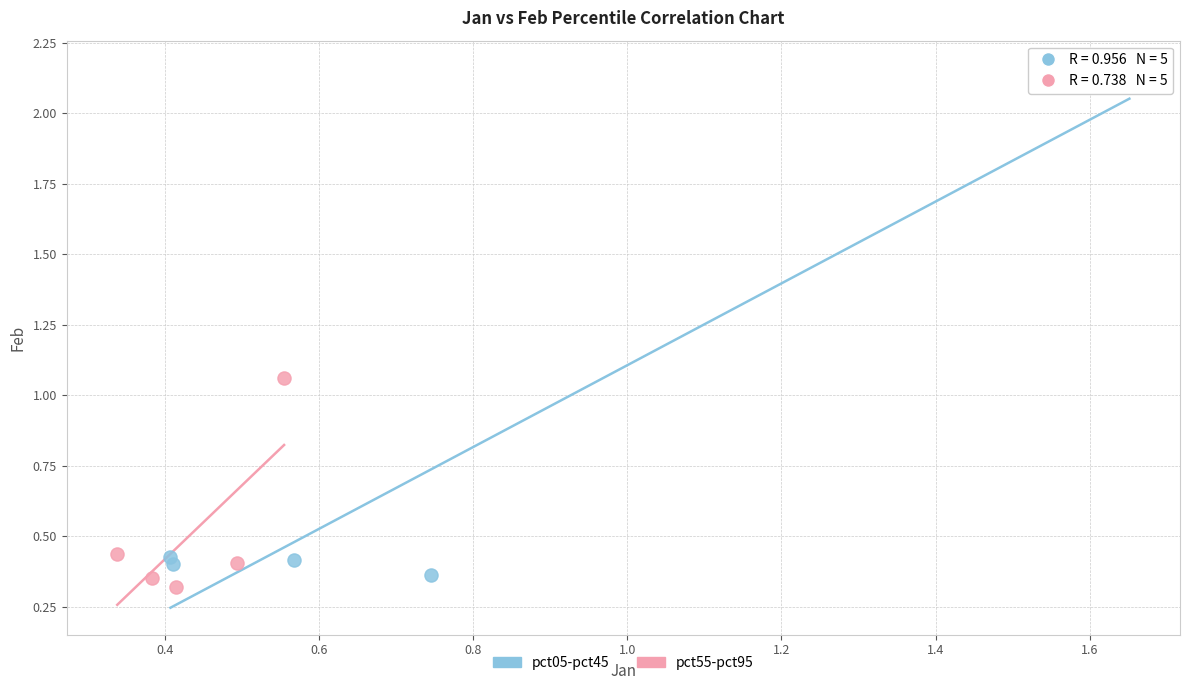

Which series contains the highest Y value?

pct05-pct45